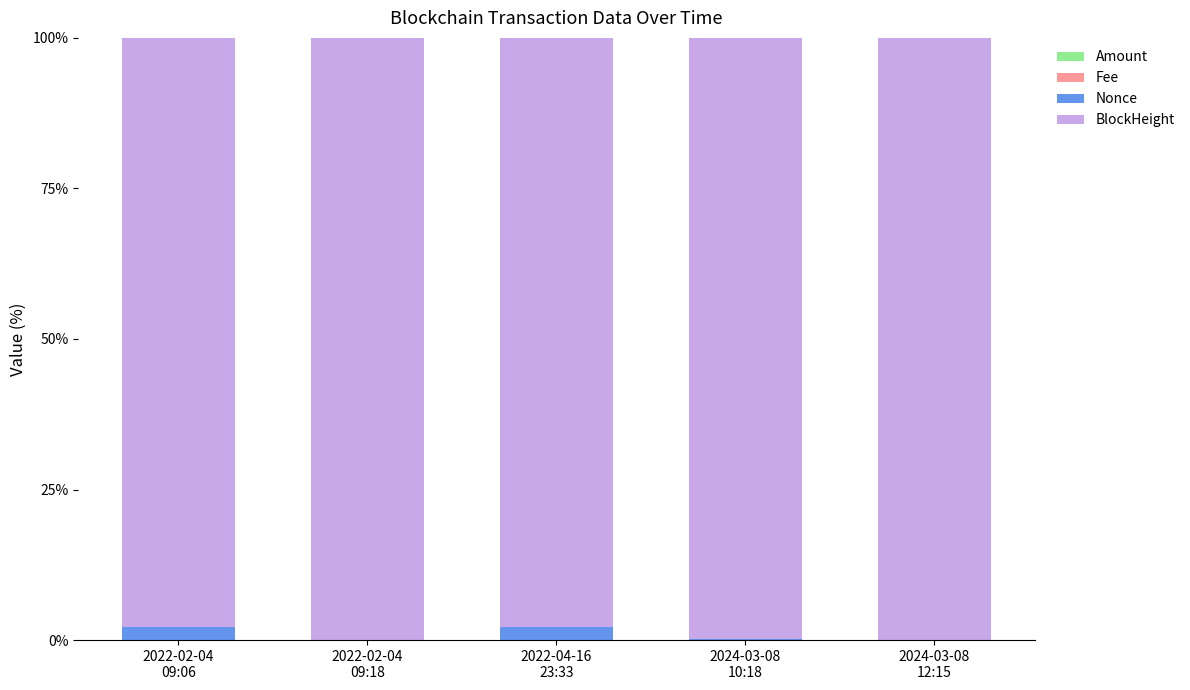

Are the bars horizontal?

No